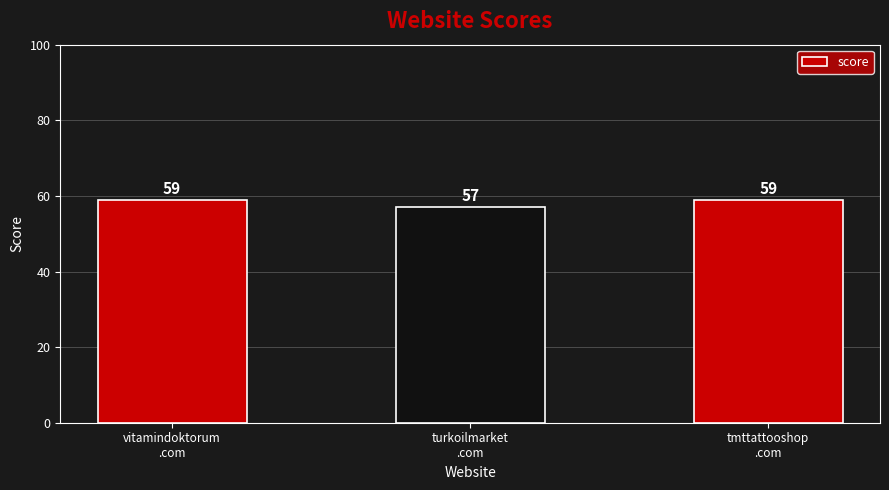

What is the average value?

58